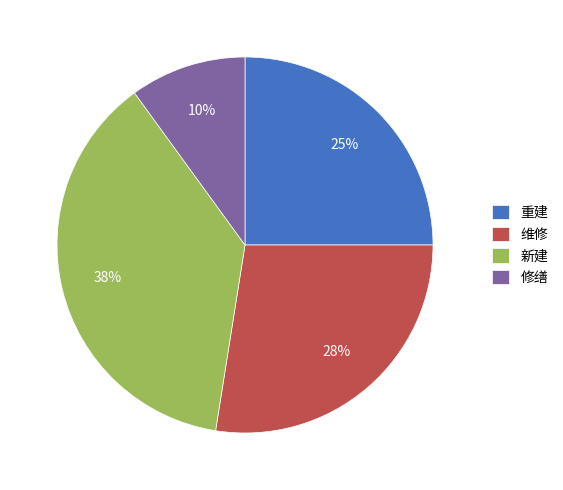

Count the number of slices in the pie.

4